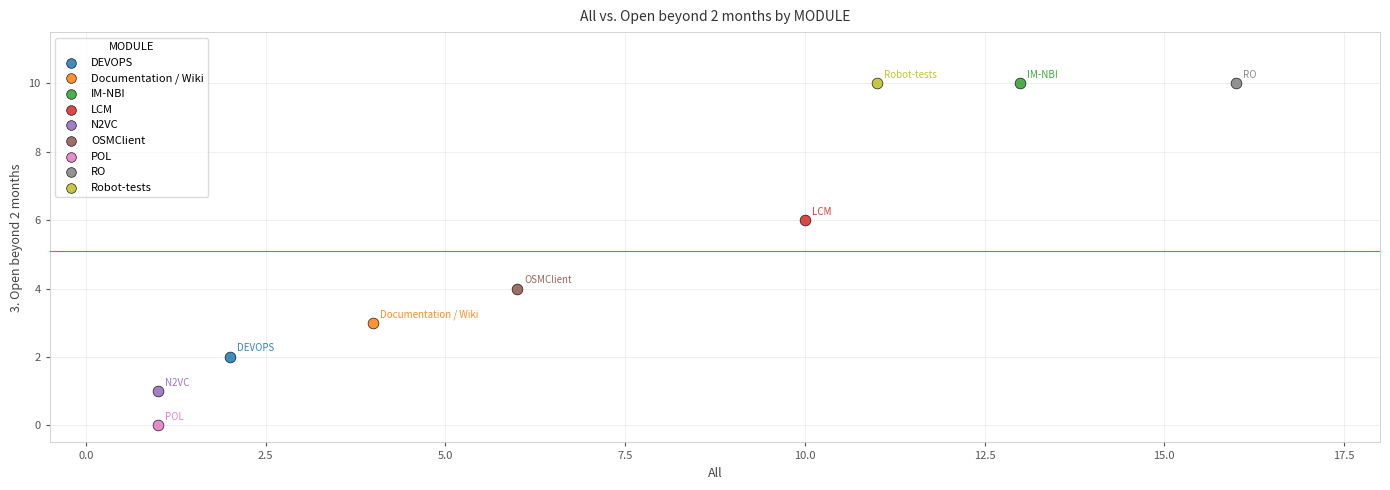

What are all the series names shown in the legend?

DEVOPS, Documentation / Wiki, IM-NBI, LCM, N2VC, OSMClient, POL, RO, Robot-tests